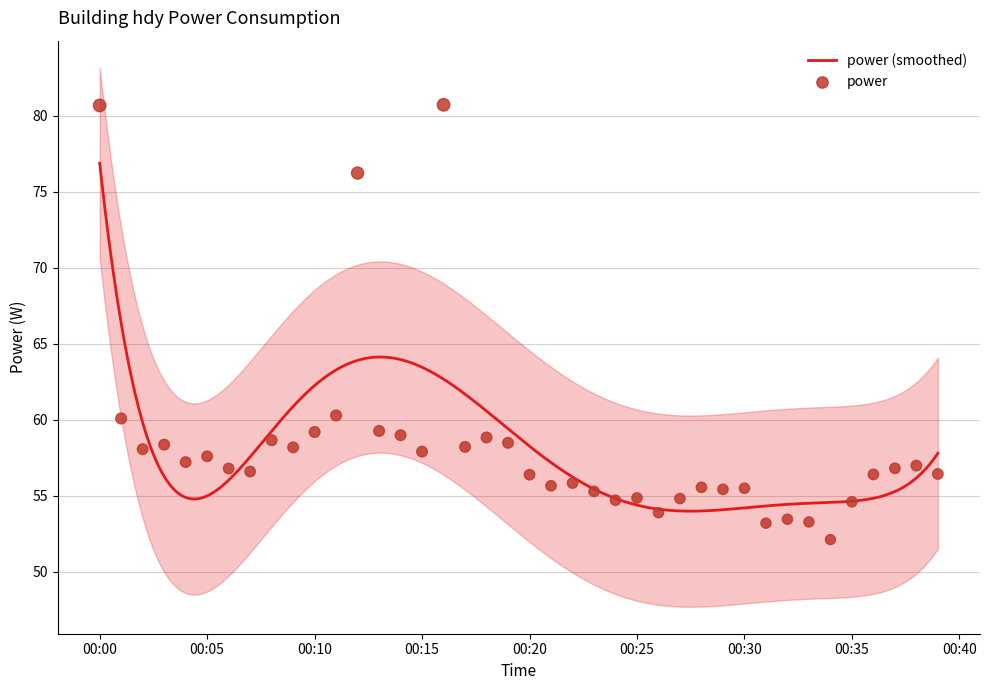

What is the highest value of the power (smoothed) series?

76.9